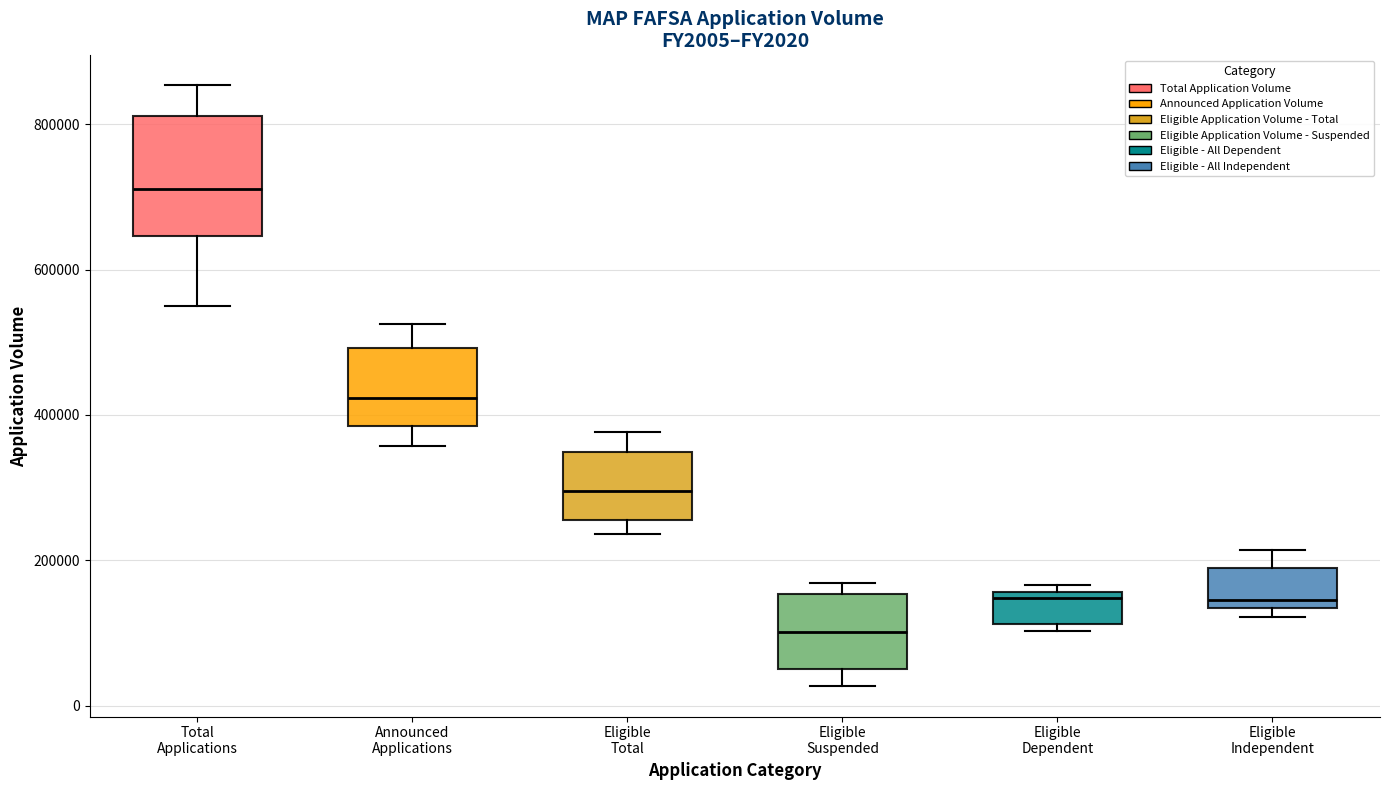

Reading left to right, read every box against the y-axis: the position of its median line, the range the box covers, and the ends of its whiskers. The values are not printed on the chart, so give them approximately, as read against the axis.

Total Applications: median 720000, box 640000 to 820000, whiskers 560000 to 860000
Announced Applications: median 420000, box 380000 to 500000, whiskers 360000 to 520000
Eligible Total: median 300000, box 260000 to 340000, whiskers 240000 to 380000
Eligible Suspended: median 100000, box 60000 to 160000, whiskers 20000 to 160000 (just above the box's upper edge)
Eligible Dependent: median 140000, box 120000 to 160000, whiskers 100000 to 160000 (just above the box's upper edge)
Eligible Independent: median 140000 (just above the box's lower edge), box 140000 to 180000, whiskers 120000 to 220000